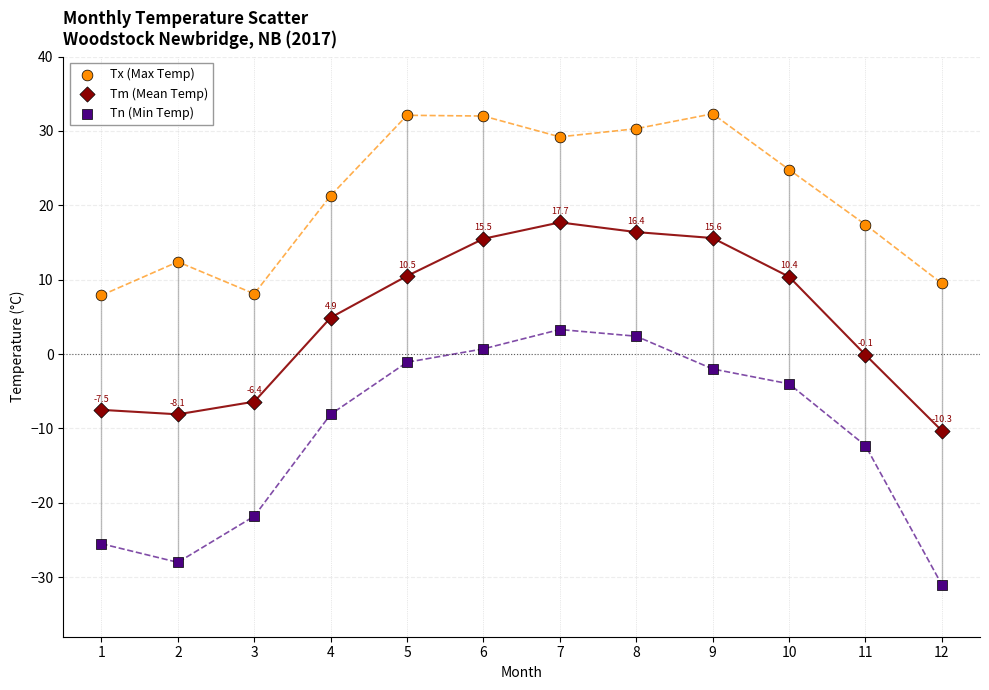

What is the X range (max minus min) for the scatter plot?

11.0